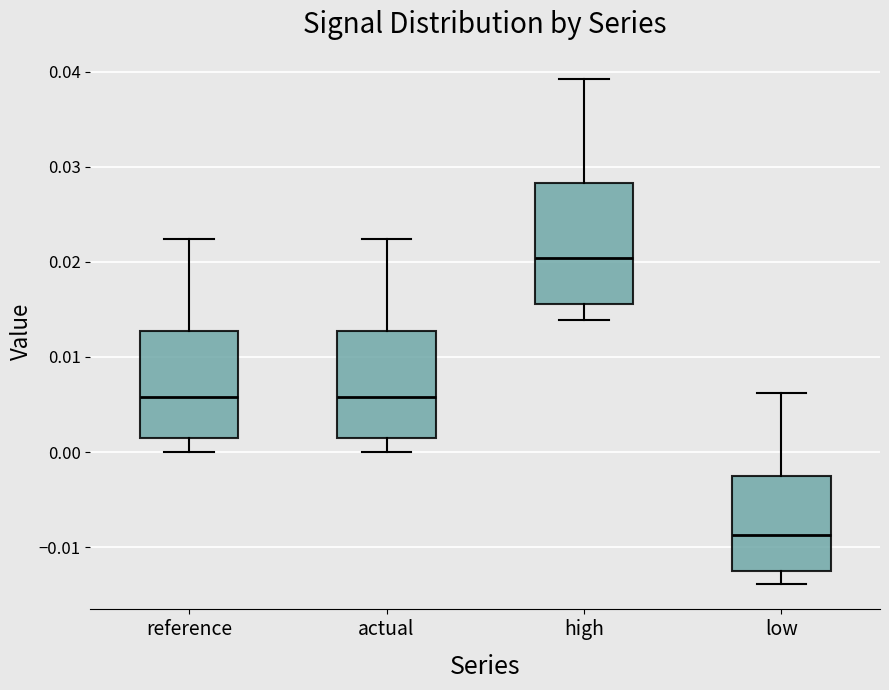

Reading left to right, transcribe this box plot: for each box, give where its median line is, the range the box spans, and where its two whiskers end, as read against the y-axis. The values are not printed on the chart, so give them approximately, as read against the axis.

reference: median 0.006, box 0.001 to 0.013, whiskers 0.000 to 0.022
actual: median 0.006, box 0.001 to 0.013, whiskers 0.000 to 0.022
high: median 0.020, box 0.016 to 0.028, whiskers 0.014 to 0.039
low: median -0.009, box -0.013 to -0.003, whiskers -0.014 to 0.006